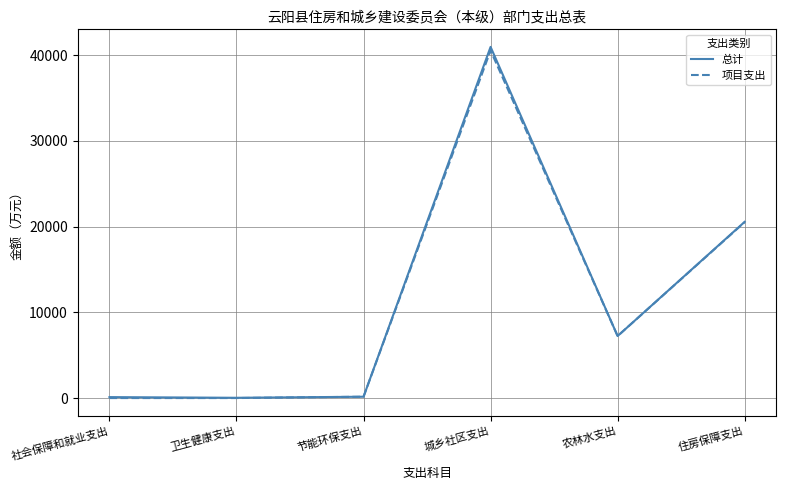

Which series has the widest spread of values?

总计